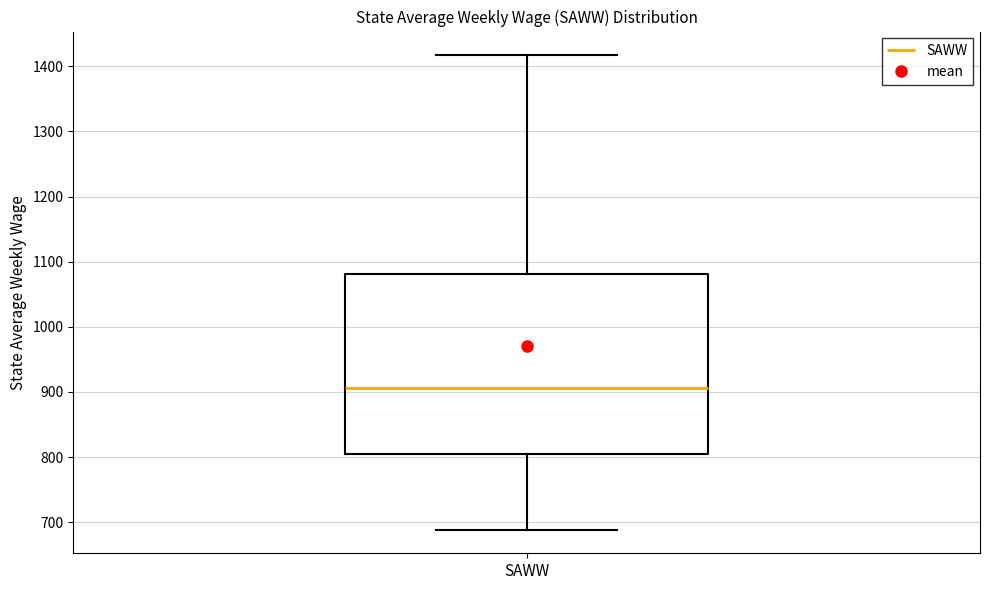

Read this box plot against the y-axis: the position of the median line, the range covered by the box, and the ends of both whiskers. The values are not printed on the chart, so give them approximately, as read against the axis.

median 910, box 810 to 1080, whiskers 690 to 1420